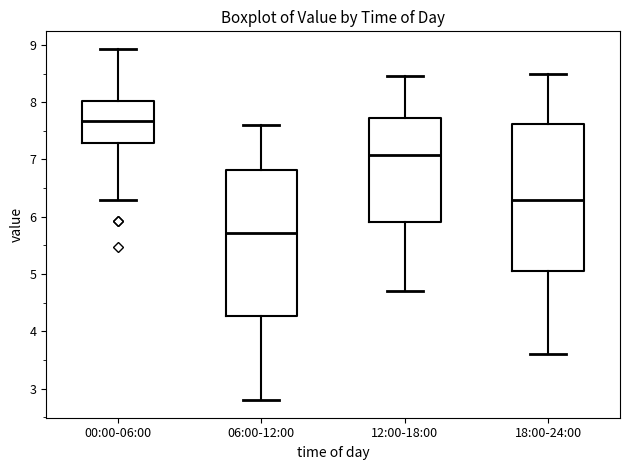

Reading left to right, read every box against the y-axis: the position of its median line, the range the box covers, and the ends of its whiskers. The values are not printed on the chart, so give them approximately, as read against the axis.

00:00-06:00: median 7.7, box 7.3 to 8.0, whiskers 6.3 to 8.9
06:00-12:00: median 5.7, box 4.3 to 6.8, whiskers 2.8 to 7.6
12:00-18:00: median 7.1, box 5.9 to 7.7, whiskers 4.7 to 8.5
18:00-24:00: median 6.3, box 5.1 to 7.6, whiskers 3.6 to 8.5